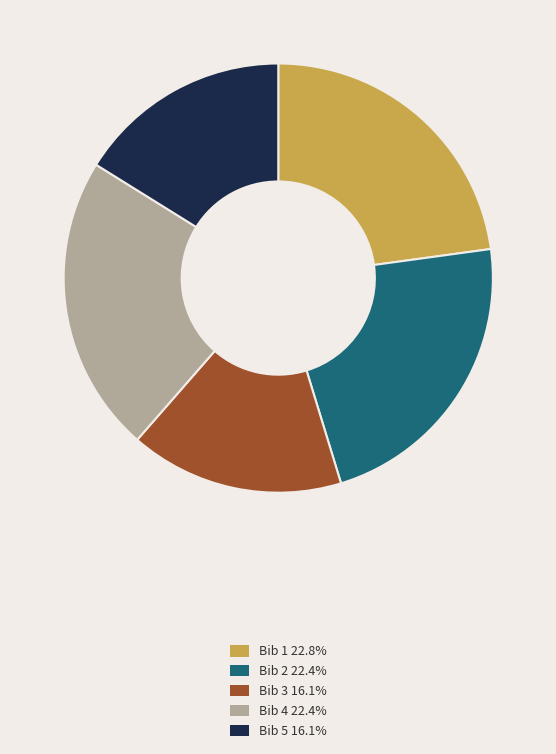

How many segments does this pie chart have?

5